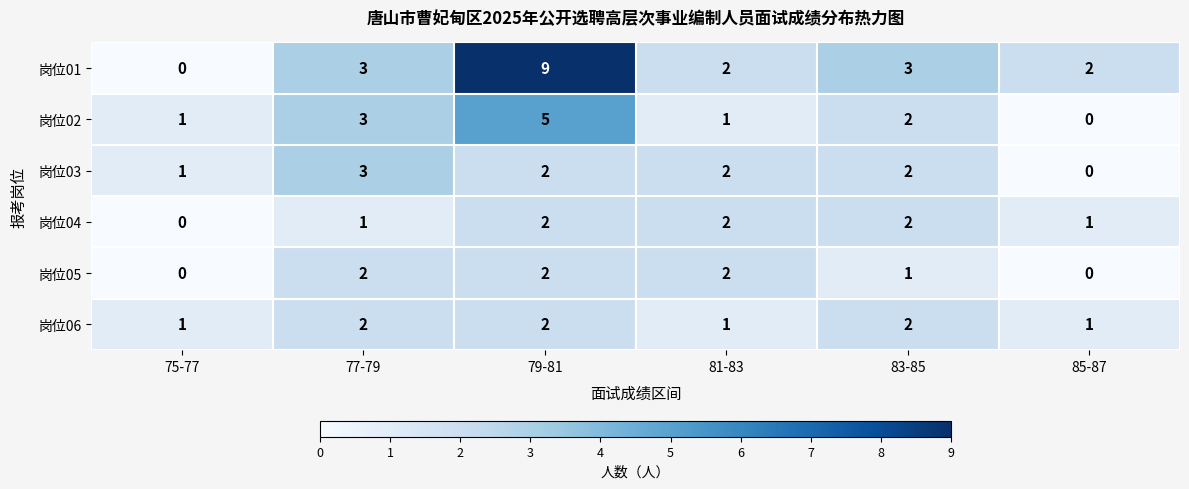

Count the number of categories in the chart.

6